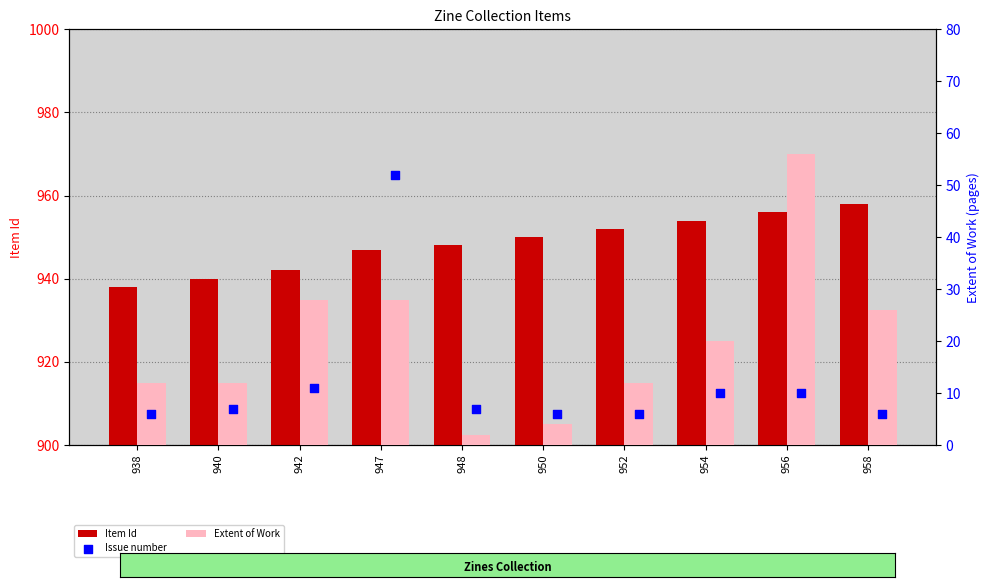

Which series contains the highest Y value?

Item Id